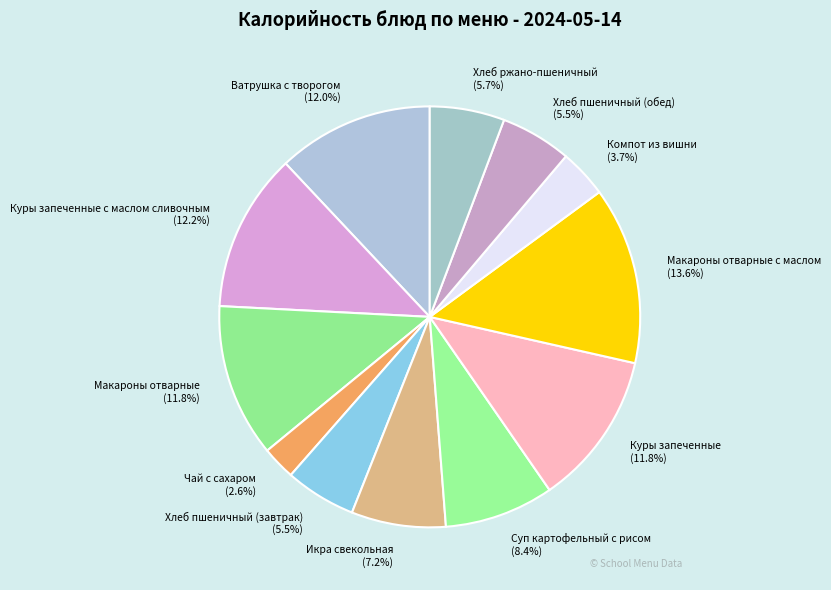

Is there a majority slice in this chart?

No